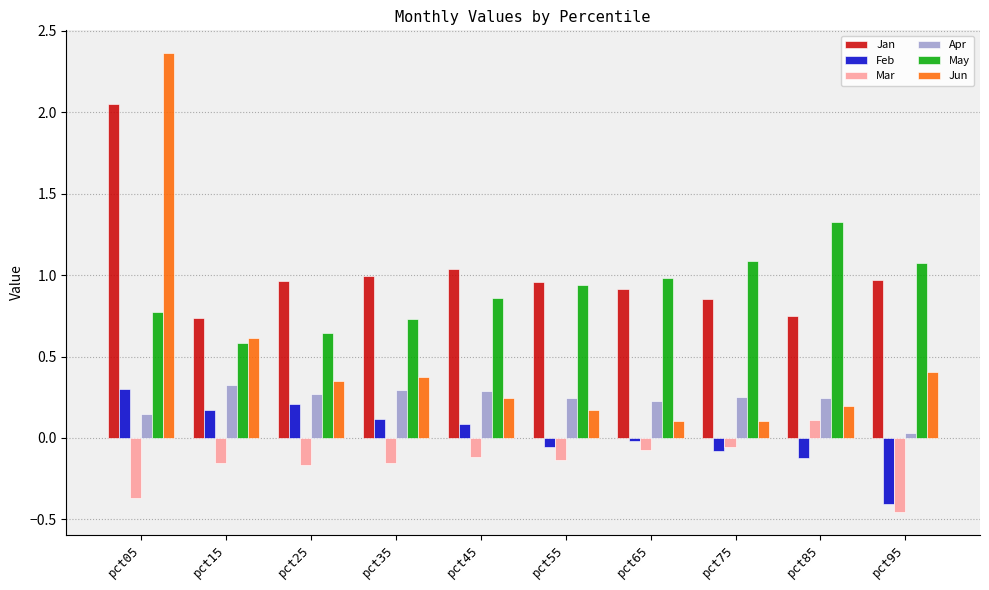

The value of Apr at pct65 is 0.2. True or false?

True